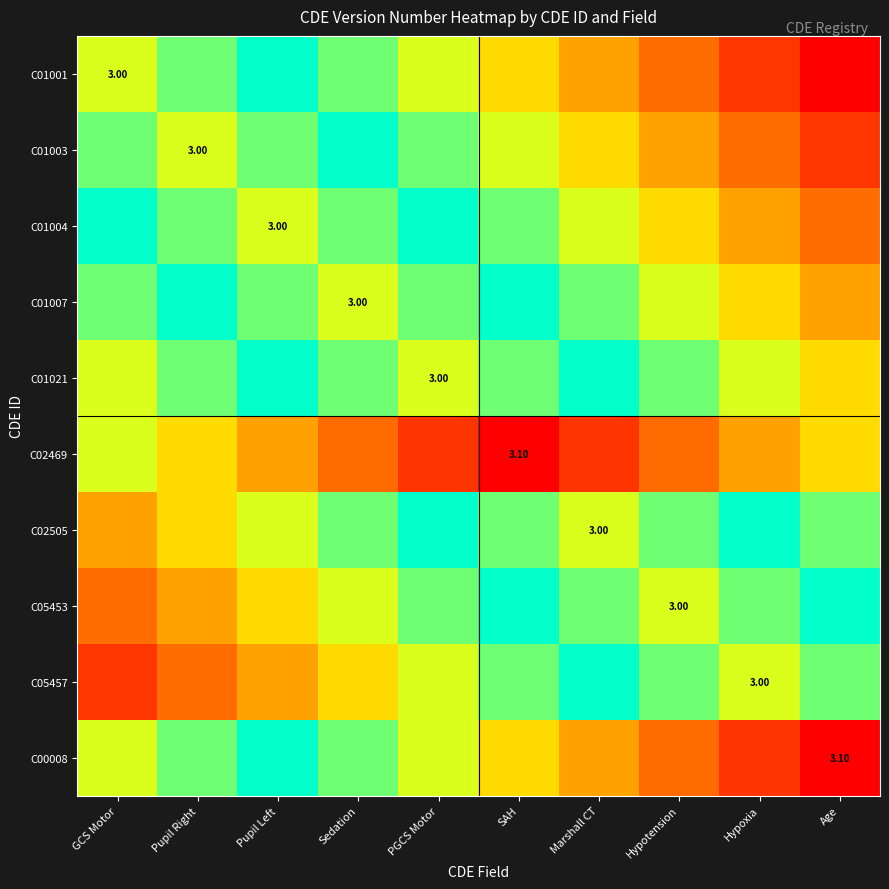

At which label is C02469 closest to 0?

GCS Motor